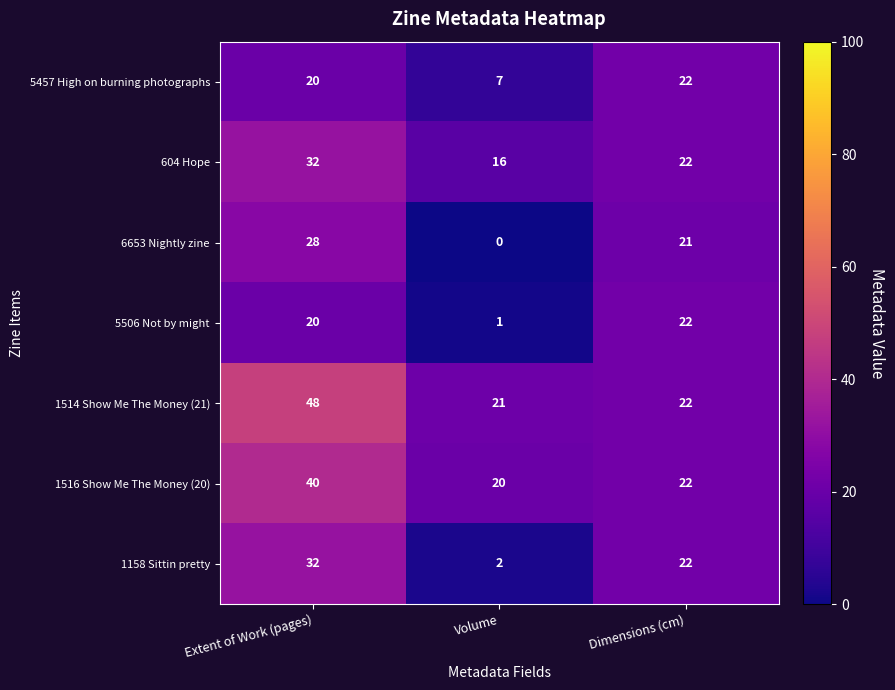

Between Extent of Work (pages) and Volume, which series saw the biggest shift?

1158 Sittin pretty